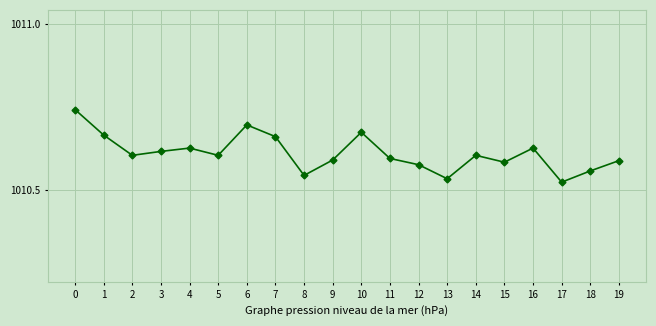

What is the sum of the values at 15 and 4?

2021.2